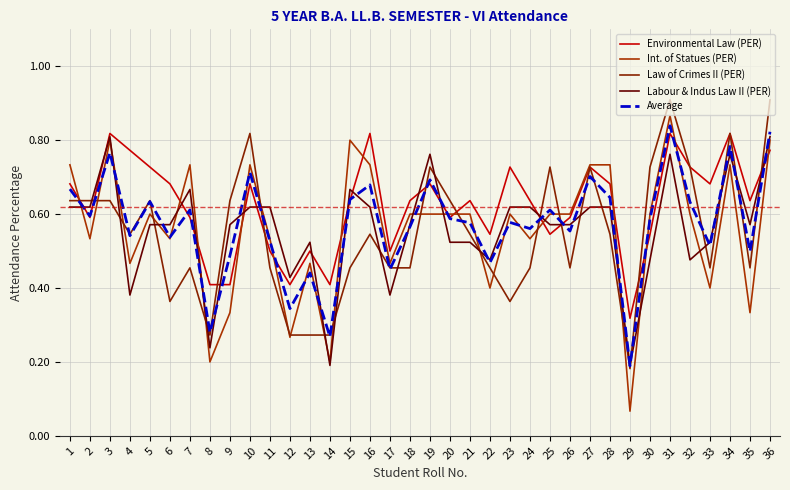

Between 19 and 10, which is larger?

19